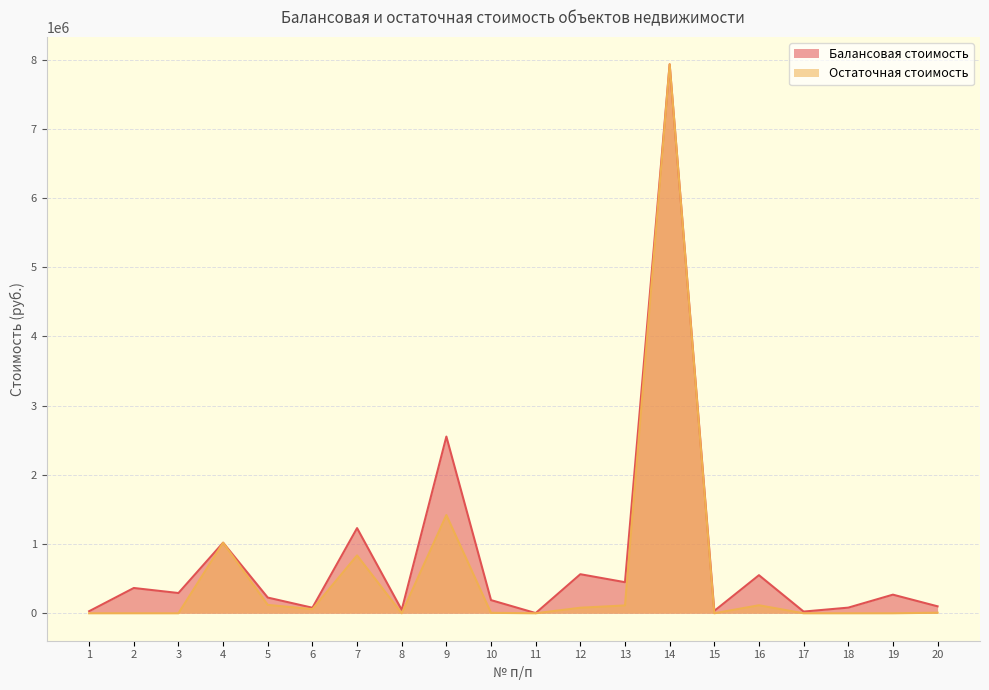

What is the total value across all series at 3?

292501.0